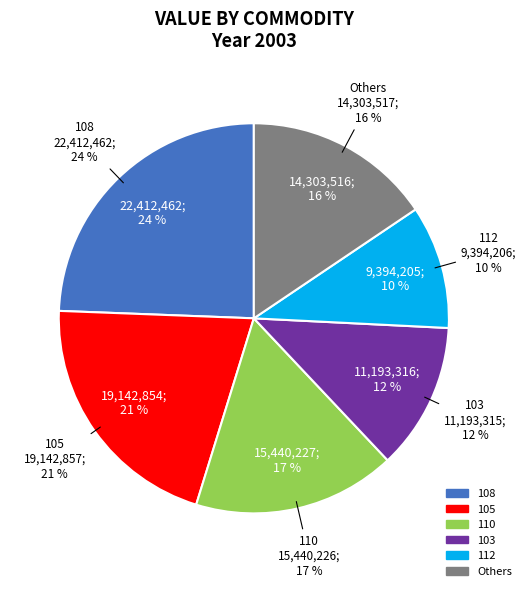

How much of the chart is everything except 108?

75.6%